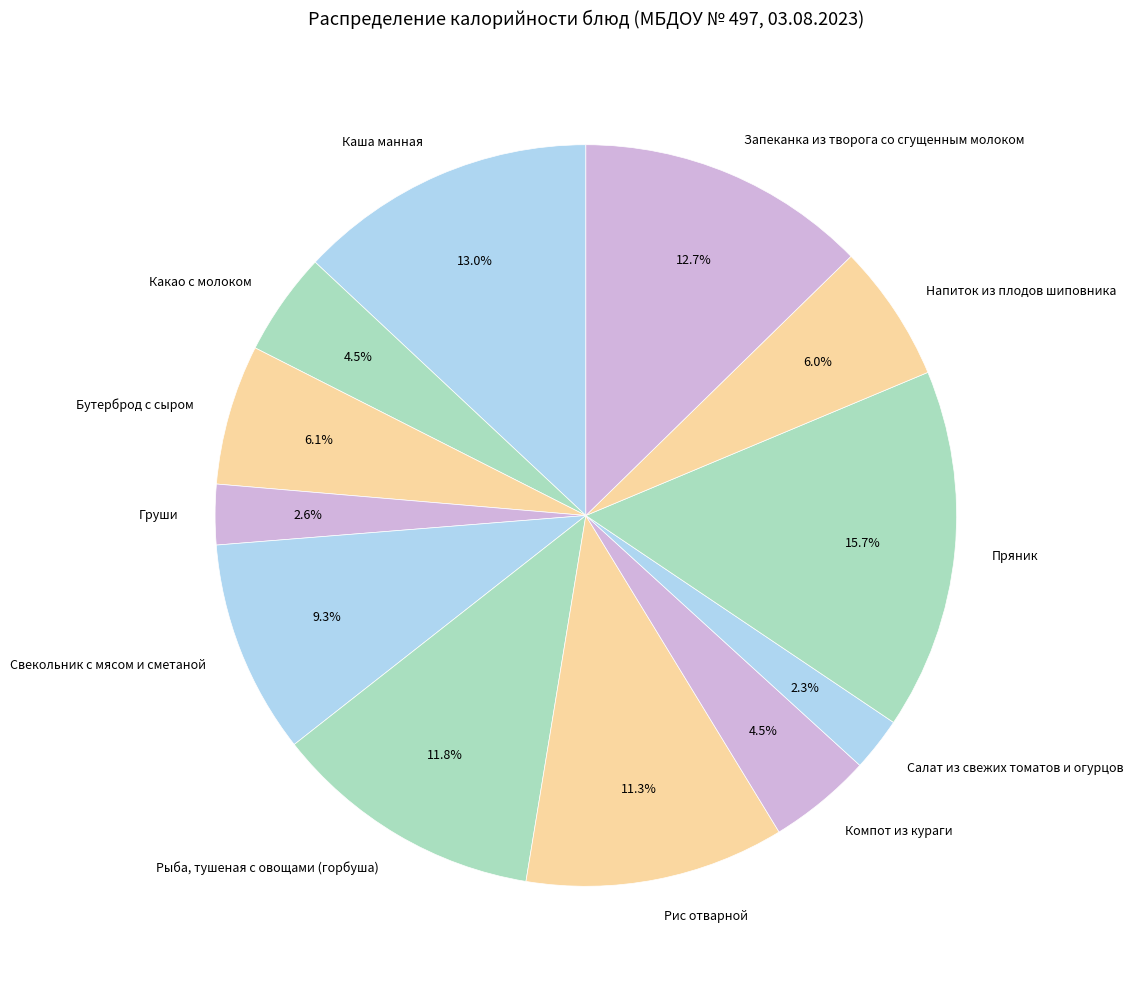

Combined, what portion of the pie is Груши and Компот из кураги?

7.1%